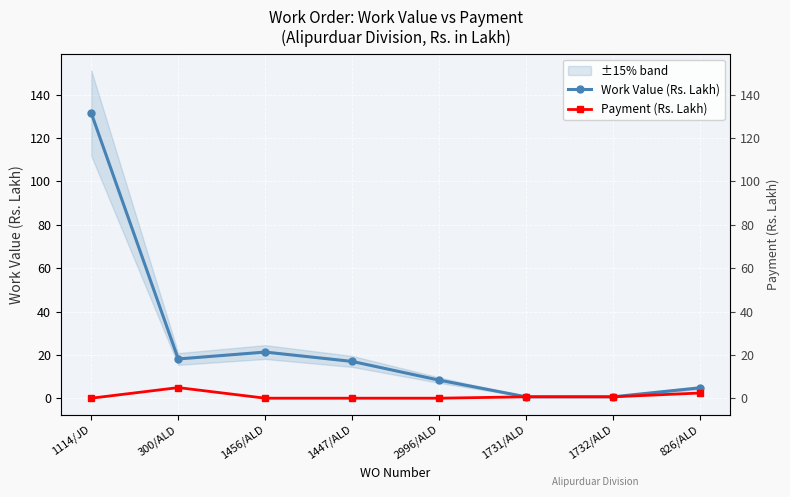

List the series in order of their peak value, lowest first.

Payment (Rs. Lakh), Work Value (Rs. Lakh)